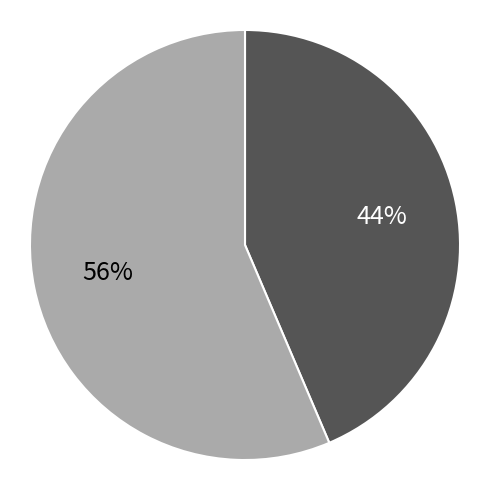

Is there any slice that represents more than half of the pie?

Yes